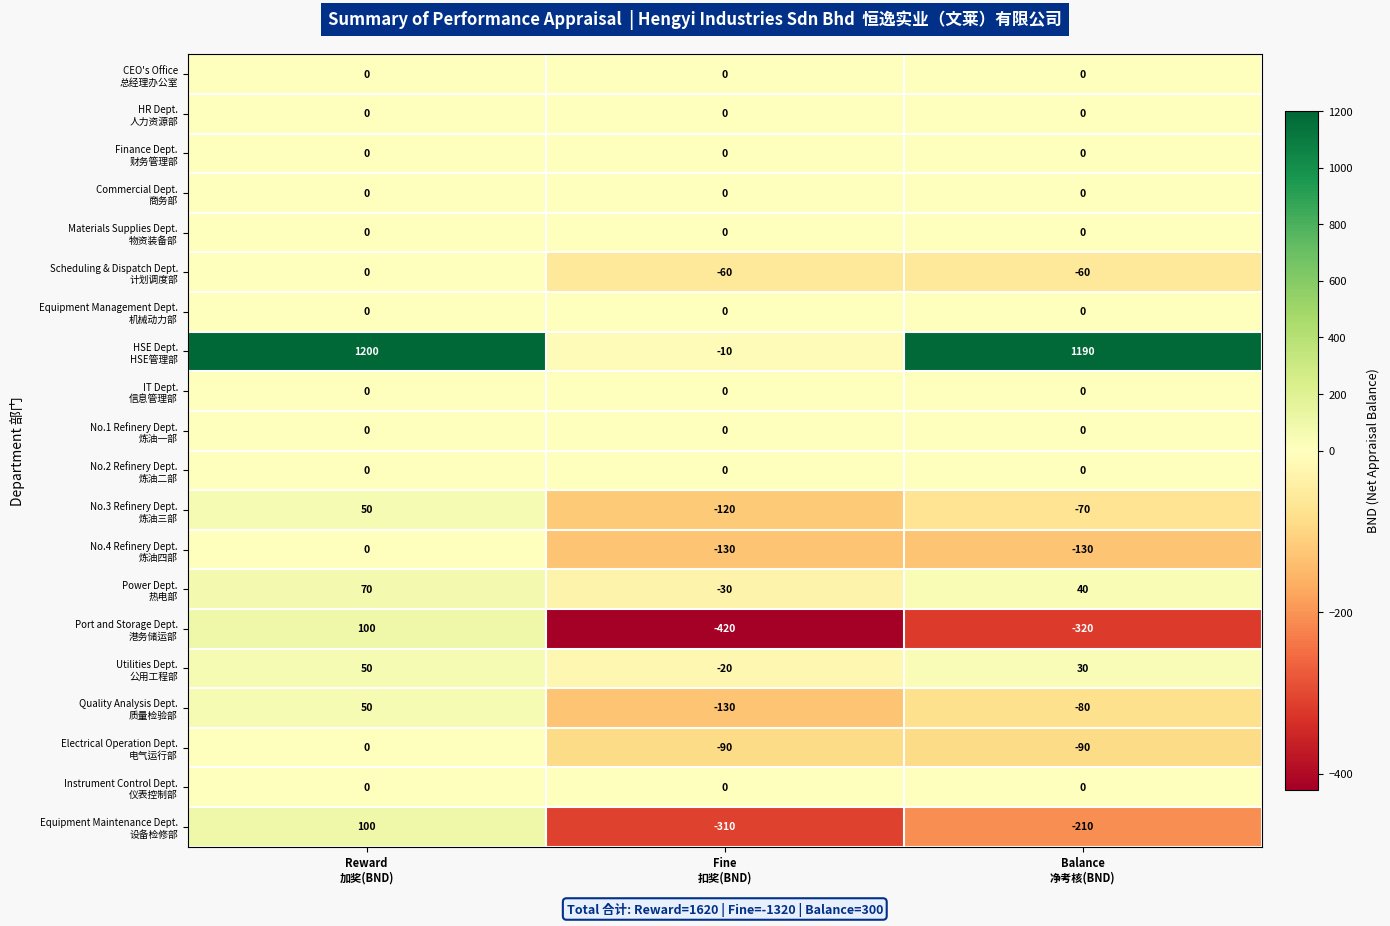

How many series are shown in this chart?

20